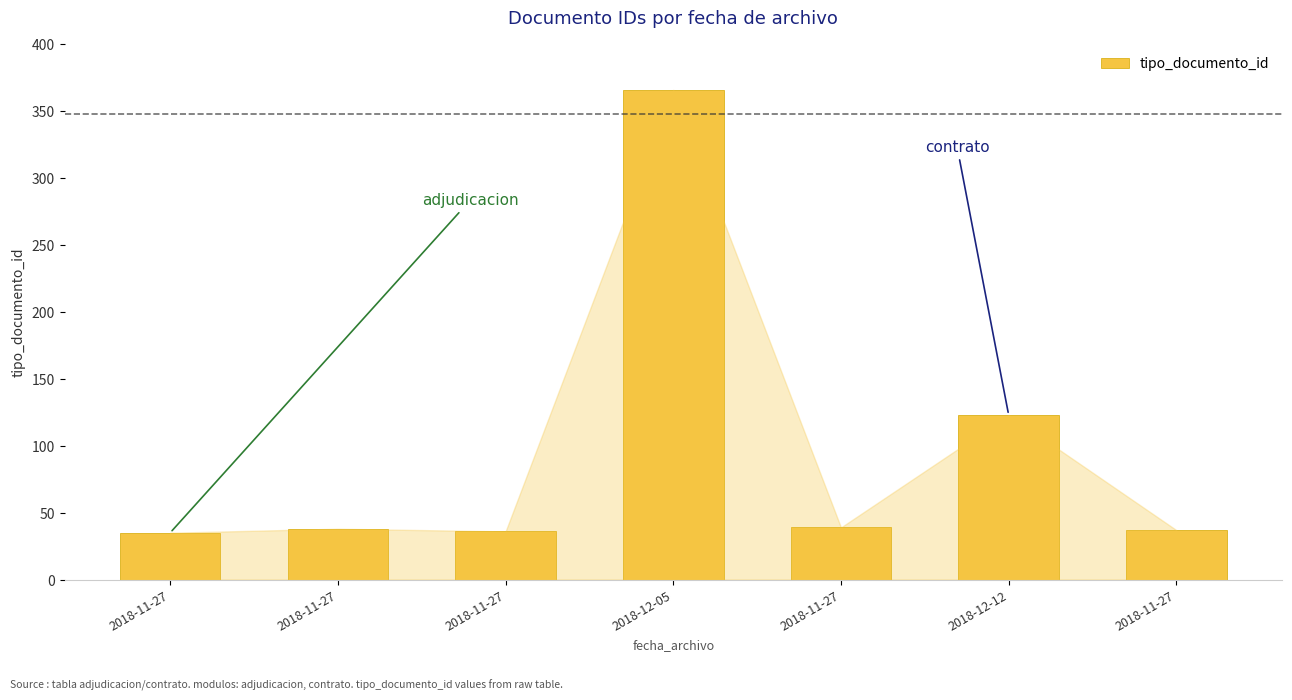

How many values are below 38?

3